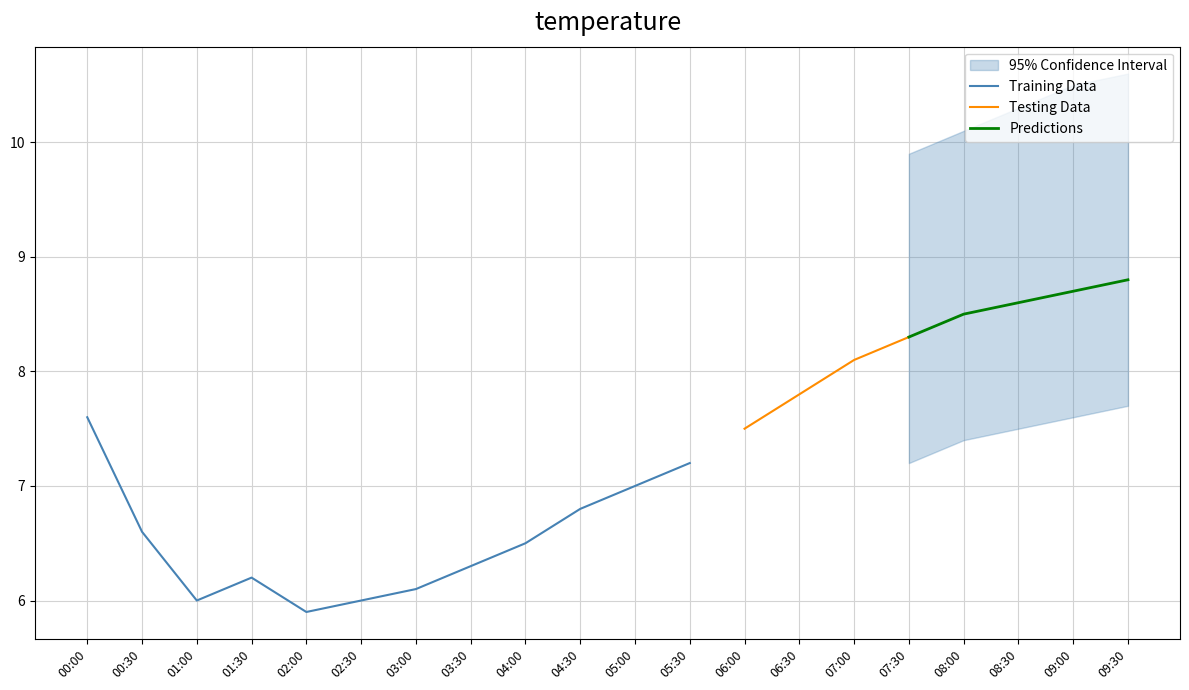

What is the label of the 6th point from the left?

02:30